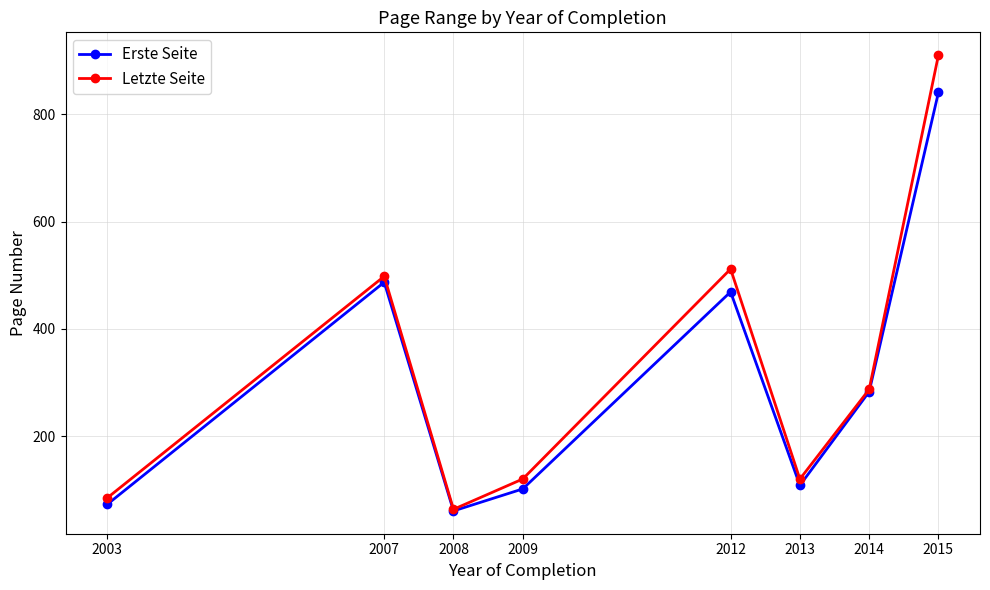

Where is Erste Seite nearest to the value 450?

2012